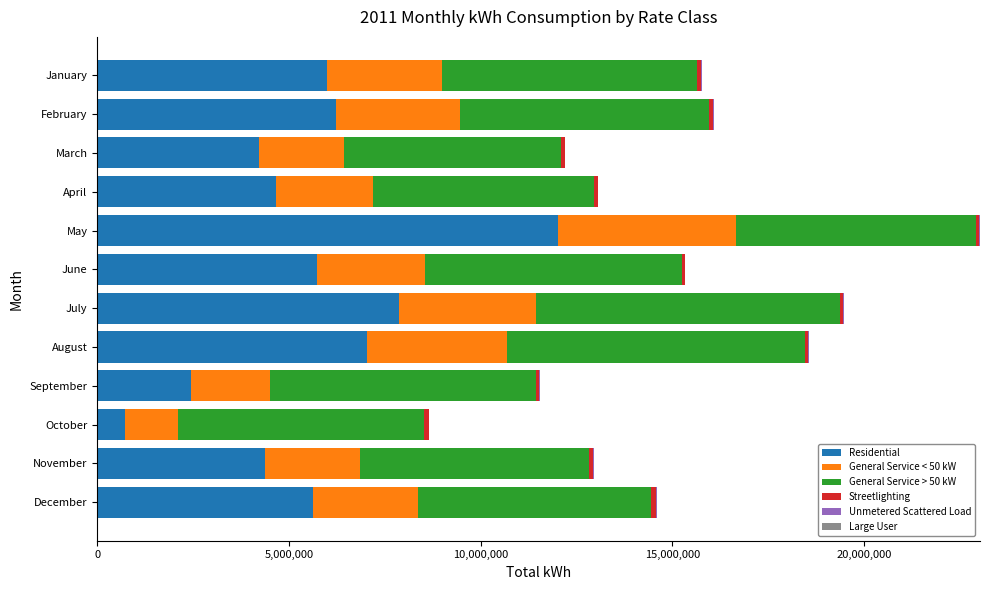

At which category is the sum across all series the highest?

May